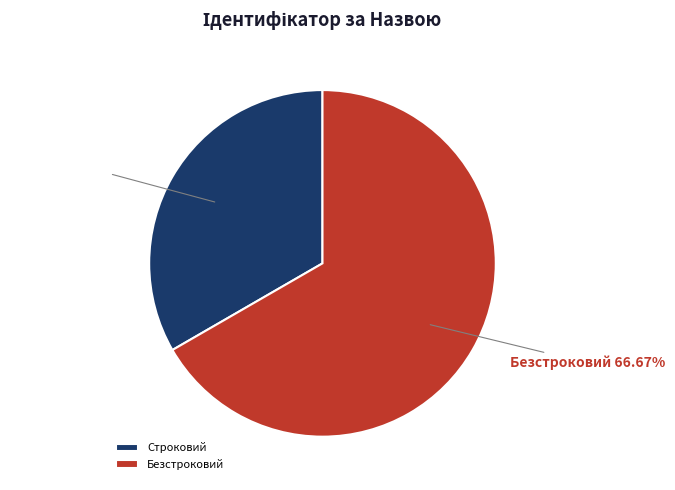

What is the ratio of the value at Безстроковий to the value at Строковий?

2.0